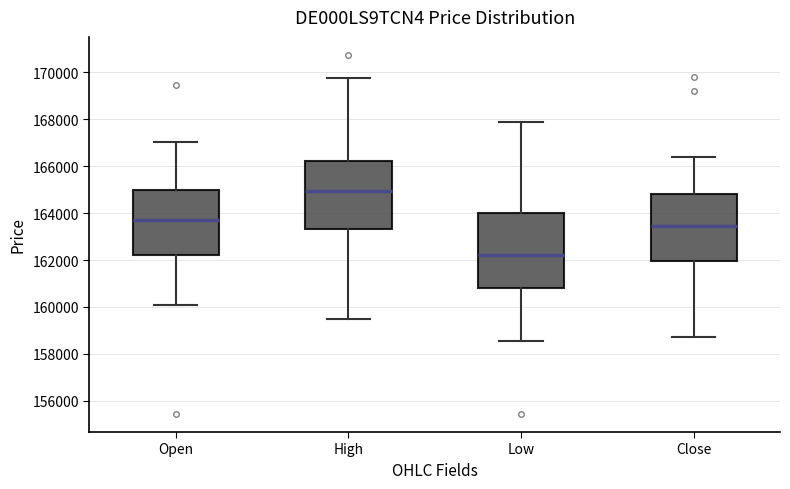

Reading left to right, read every box against the y-axis: the position of its median line, the range the box covers, and the ends of its whiskers. The values are not printed on the chart, so give them approximately, as read against the axis.

Open: median 163800, box 162200 to 165000, whiskers 160000 to 167000
High: median 165000, box 163400 to 166200, whiskers 159400 to 169800
Low: median 162200, box 160800 to 164000, whiskers 158600 to 167800
Close: median 163400, box 162000 to 164800, whiskers 158600 to 166400